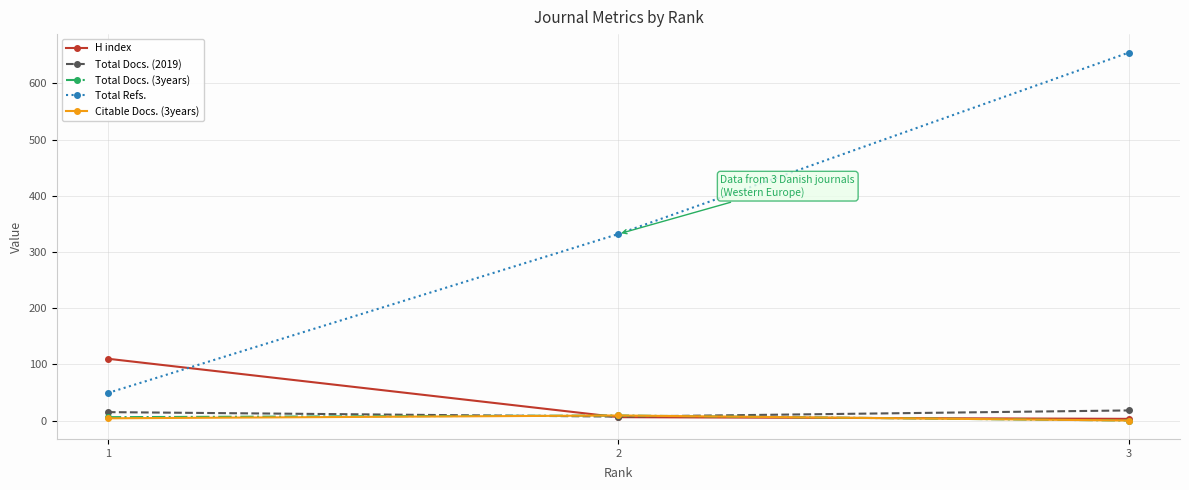

What is the sum of the Total Refs. values at 3 and 1?

704